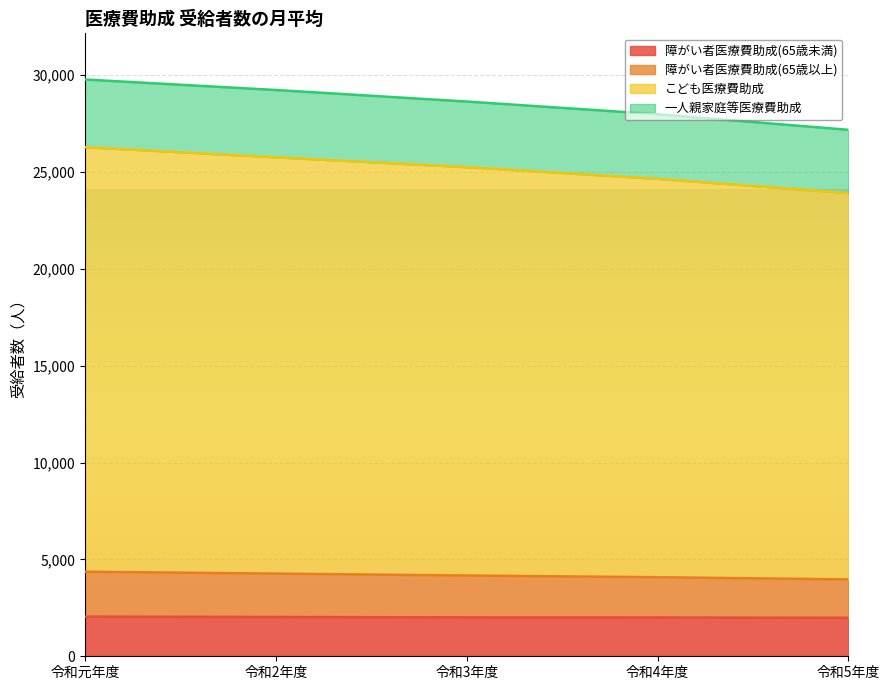

Where does the 一人親家庭等医療費助成 series first go above 28631?

令和元年度